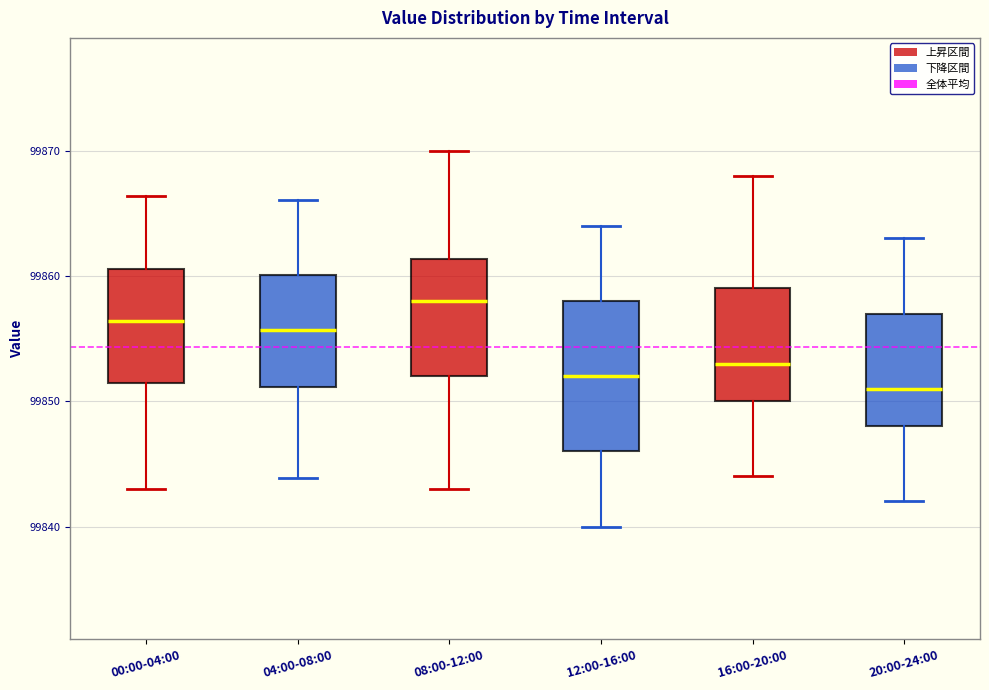

Where does the upper whisker of the box for 16:00-20:00 end on the y-axis? The values are not printed on the chart, so give them approximately, as read against the axis.

99868